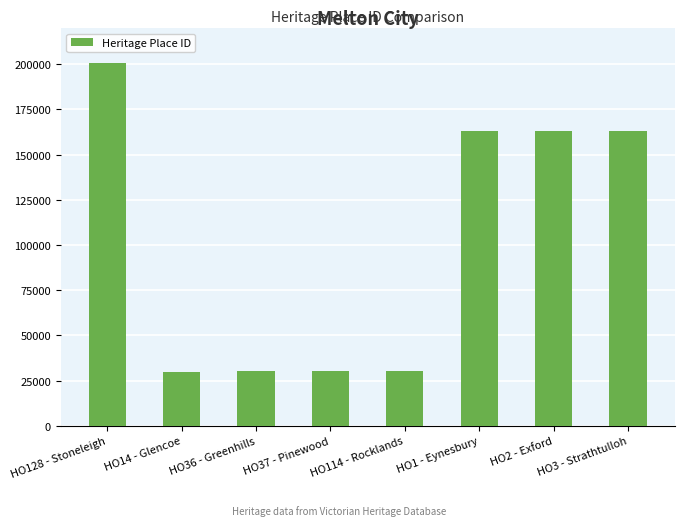

The value at HO3 - Strathtulloh is 162929. True or false?

True